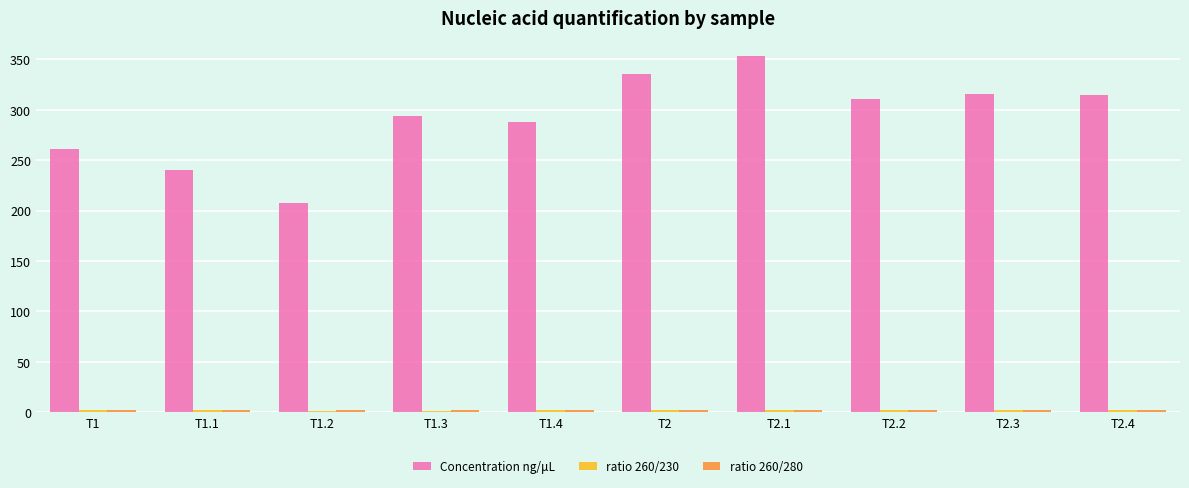

How many groups of bars are there?

10